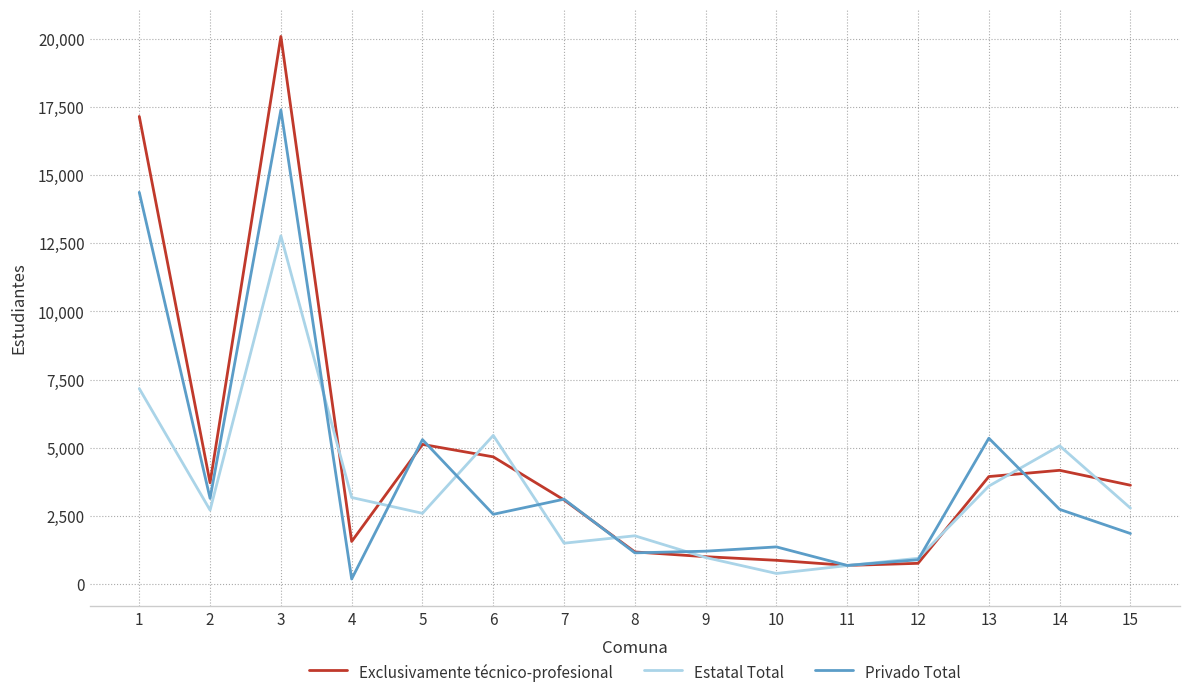

List the series in order of their peak value, lowest first.

Estatal Total, Privado Total, Exclusivamente técnico-profesional